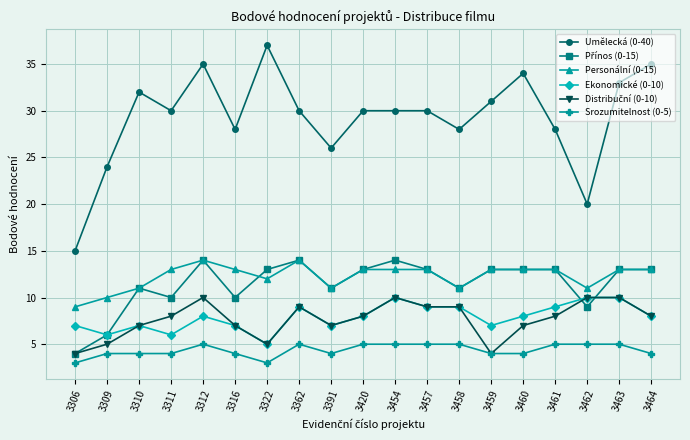

What is the total value across all series at 3391?

66